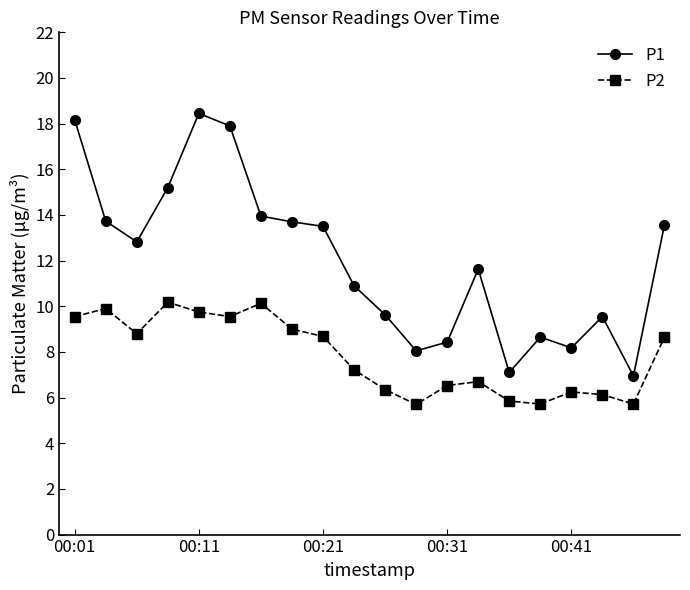

What is the difference between the maximum and minimum values in the P2 series?

4.5